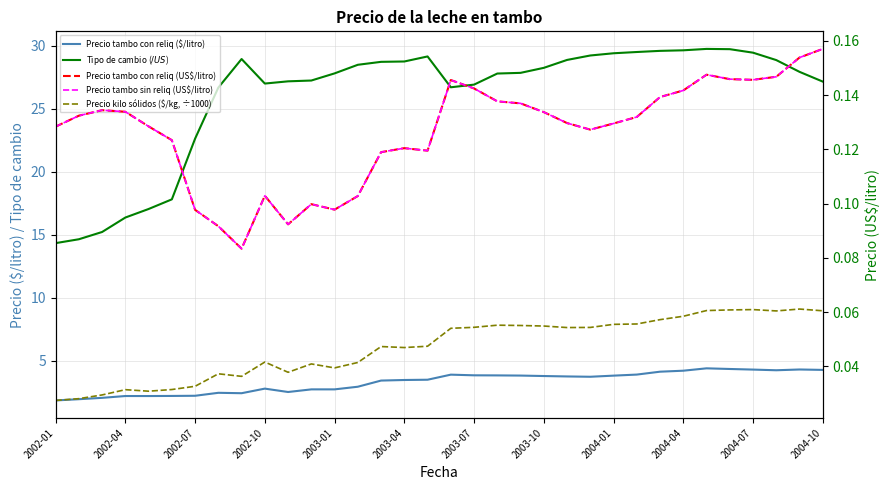

Reading left to right, transcribe all the data shown in this chart.

Precio tambo con reliq ($/litro): 1.8	1.9	2.0	2.2	2.2	2.2	2.2	2.4	2.4	2.8	2.5	2.7	2.7	2.9	3.4	3.5	3.5	3.9	3.8	3.8	3.8	3.8	3.7	3.7	3.8	3.9	4.1	4.2	4.4	4.3	4.3	4.2	4.3	4.3
Tipo de cambio ($/US$): 14.3	14.6	15.2	16.4	17.0	17.8	22.6	26.7	29.0	27.0	27.2	27.2	27.8	28.5	28.7	28.8	29.2	26.7	26.9	27.8	27.9	28.3	28.9	29.2	29.4	29.5	29.6	29.6	29.8	29.7	29.5	28.9	27.9	27.2
Precio tambo con reliq (US$/litro): 0.1	0.1	0.1	0.1	0.1	0.1	0.1	0.1	0.1	0.1	0.1	0.1	0.1	0.1	0.1	0.1	0.1	0.1	0.1	0.1	0.1	0.1	0.1	0.1	0.1	0.1	0.1	0.1	0.1	0.1	0.1	0.1	0.2	0.2
Precio tambo sin reliq (US$/litro): 0.1	0.1	0.1	0.1	0.1	0.1	0.1	0.1	0.1	0.1	0.1	0.1	0.1	0.1	0.1	0.1	0.1	0.1	0.1	0.1	0.1	0.1	0.1	0.1	0.1	0.1	0.1	0.1	0.1	0.1	0.1	0.1	0.2	0.2
Precio kilo sólidos ($/kg, ÷1000): 0.0	0.0	0.0	0.0	0.0	0.0	0.0	0.0	0.0	0.0	0.0	0.0	0.0	0.0	0.0	0.0	0.0	0.1	0.1	0.1	0.1	0.1	0.1	0.1	0.1	0.1	0.1	0.1	0.1	0.1	0.1	0.1	0.1	0.1